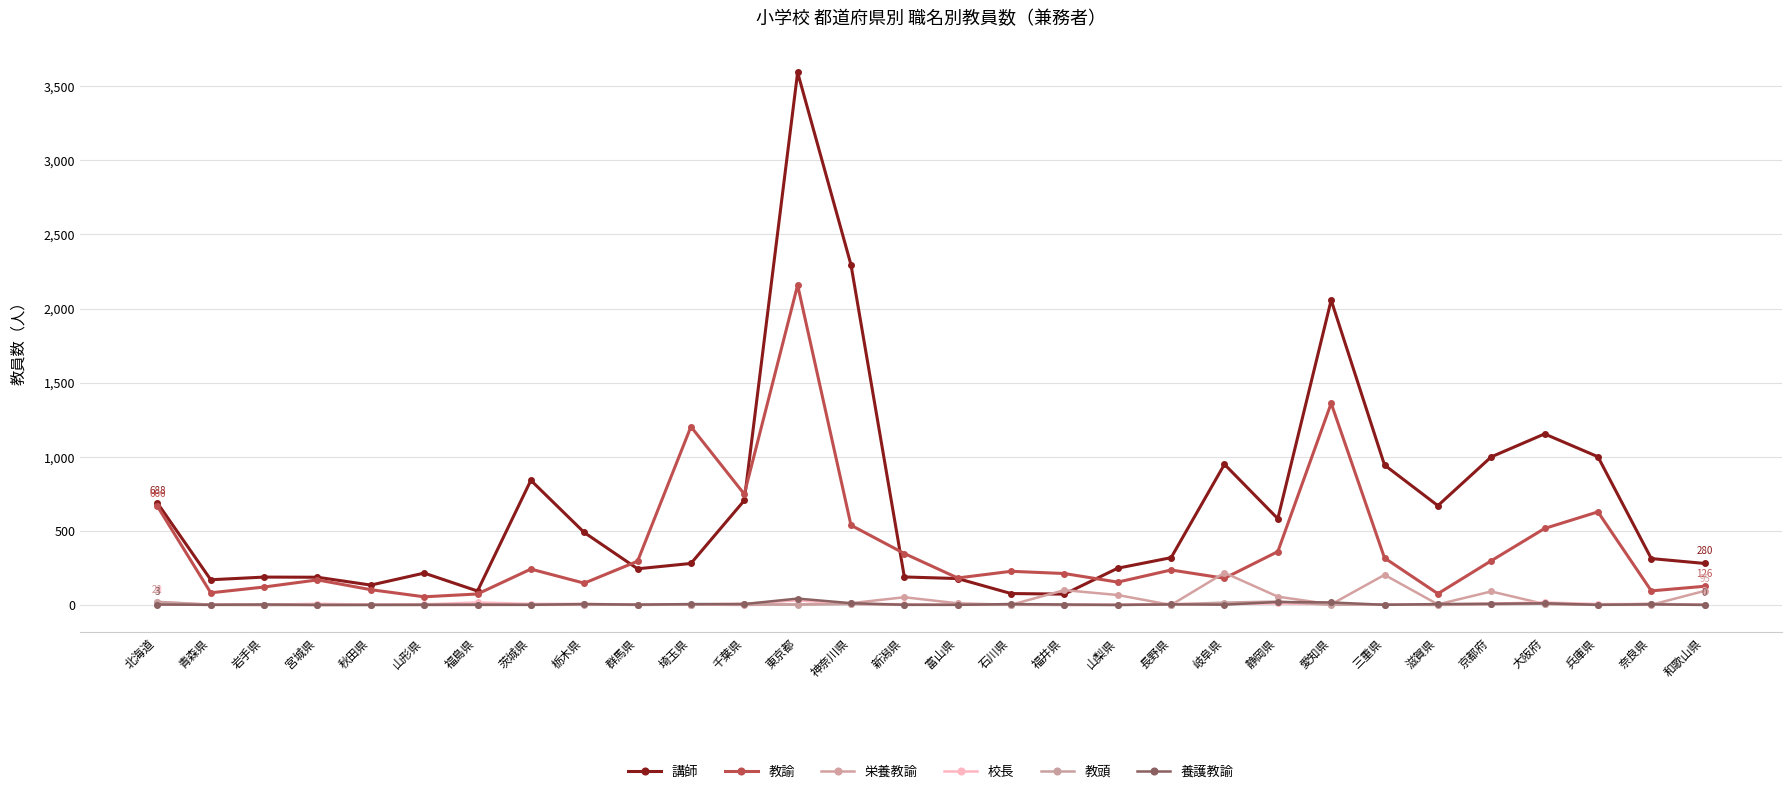

At which category is the sum across all series the highest?

東京都